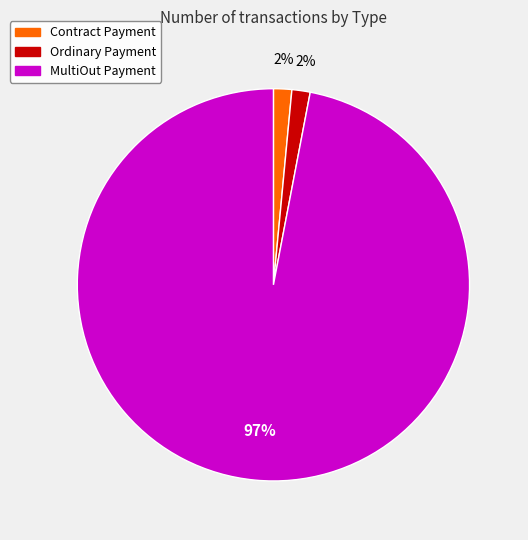

Which category accounts for the majority?

MultiOut Payment